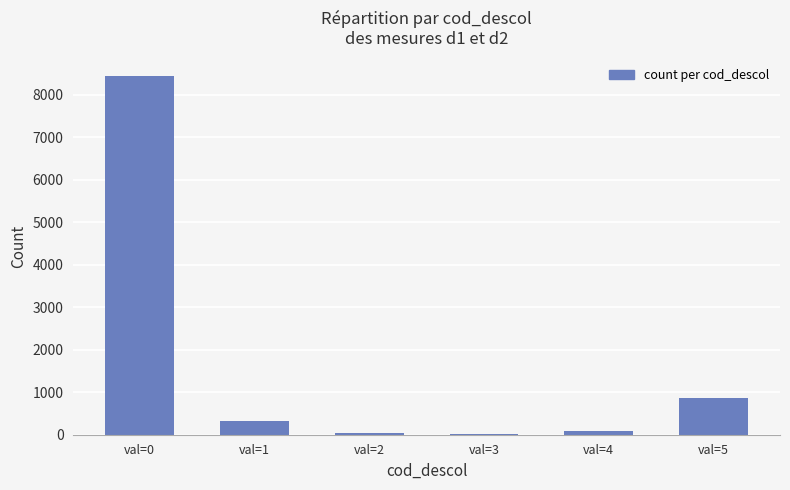

The value at val=0 is 8450. True or false?

True